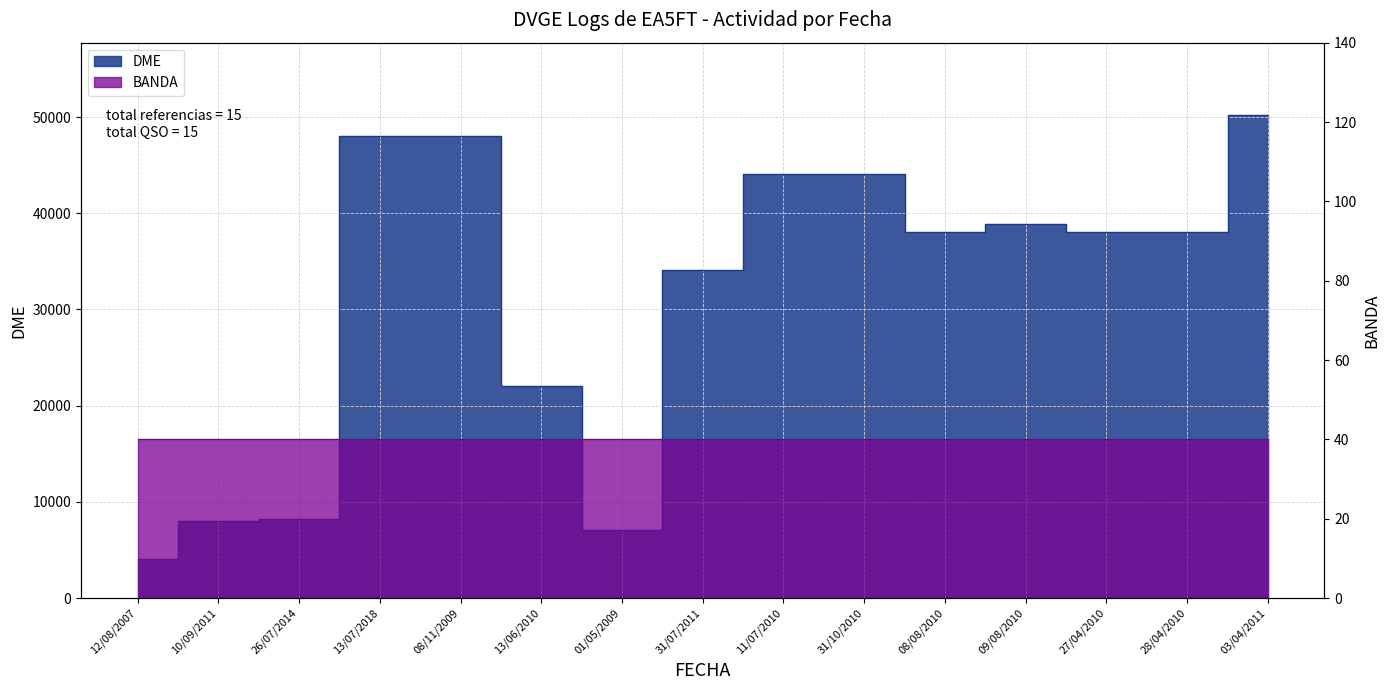

Does the chart display data point markers on the line(s)?

No